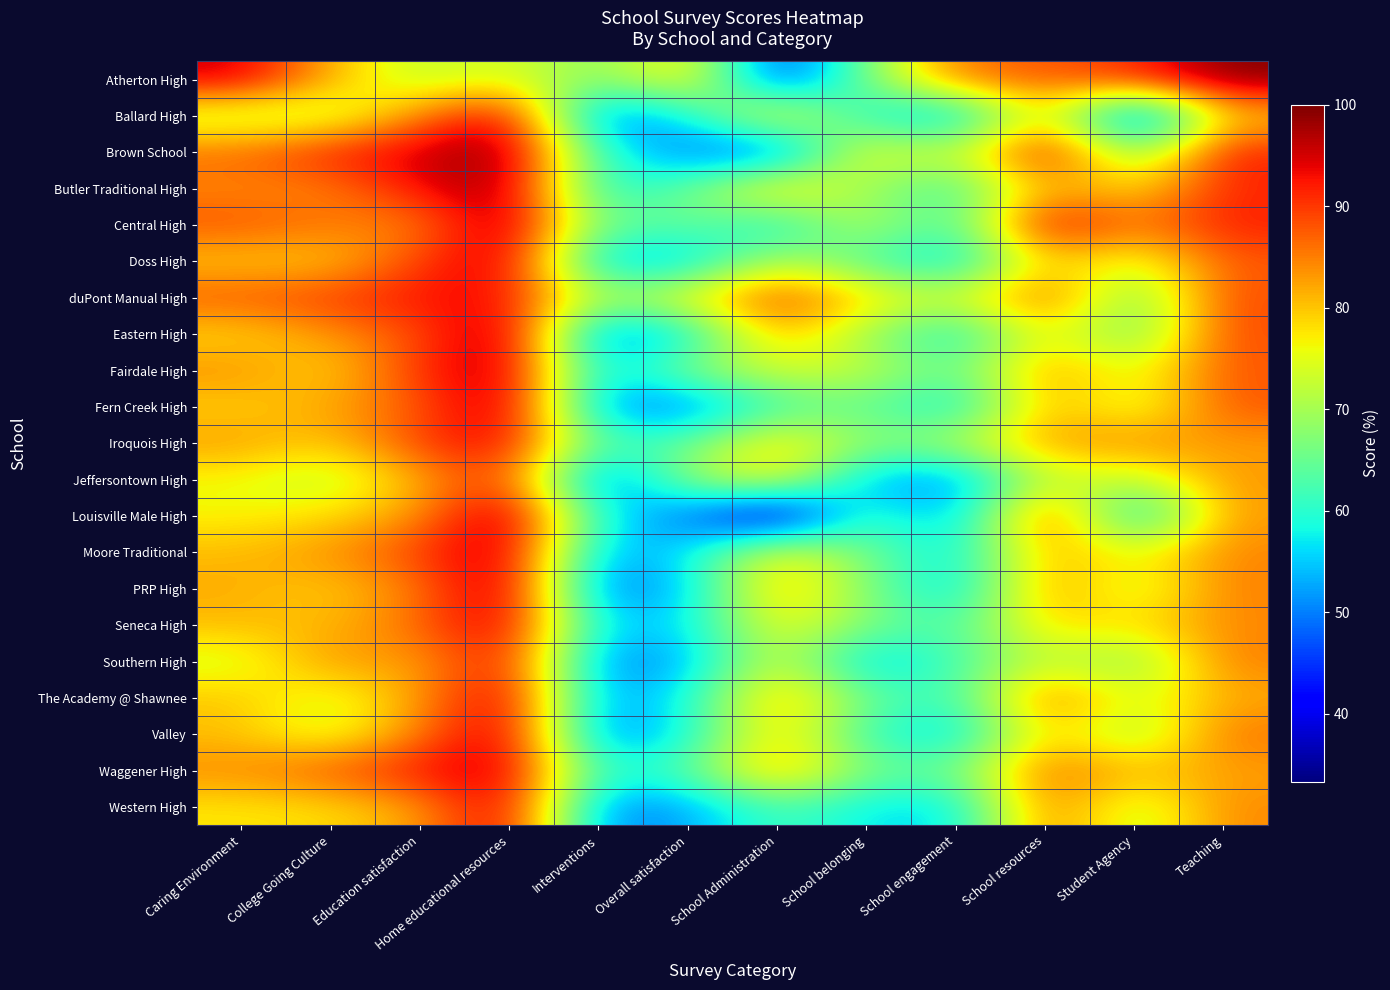

Reading left to right, extract all data points from this chart.

Atherton High: Caring Environment=95.7	College Going Culture=81.3	Education satisfaction=71.4	Home educational resources=75.0	Interventions=66.7	Overall satisfaction=80.0	School Administration=42.9	School belonging=66.7	School engagement=86.4	School resources=87.5	Student Agency=91.3	Teaching=100.0
Ballard High: Caring Environment=71.1	College Going Culture=71.4	Education satisfaction=84.6	Home educational resources=96.2	Interventions=47.1	Overall satisfaction=57.9	School Administration=79.2	School belonging=58.4	School engagement=51.9	School resources=80.8	Student Agency=42.1	Teaching=79.2
Brown School: Caring Environment=86.6	College Going Culture=92.3	Education satisfaction=95.6	Home educational resources=100.0	Interventions=60.2	Overall satisfaction=49.0	School Administration=46.0	School belonging=78.4	School engagement=70.9	School resources=95.7	Student Agency=65.1	Teaching=92.5
Butler Traditional High: Caring Environment=84.2	College Going Culture=84.5	Education satisfaction=93.3	Home educational resources=98.9	Interventions=57.7	Overall satisfaction=65.3	School Administration=81.1	School belonging=69.0	School engagement=60.9	School resources=81.8	Student Agency=78.0	Teaching=91.3
Central High: Caring Environment=88.3	College Going Culture=85.7	Education satisfaction=84.0	Home educational resources=100.0	Interventions=64.6	Overall satisfaction=65.7	School Administration=57.1	School belonging=72.9	School engagement=60.5	School resources=96.0	Student Agency=84.9	Teaching=92.0
Doss High: Caring Environment=79.5	College Going Culture=79.3	Education satisfaction=89.6	Home educational resources=96.9	Interventions=53.2	Overall satisfaction=54.1	School Administration=71.9	School belonging=62.4	School engagement=54.8	School resources=80.3	Student Agency=73.4	Teaching=87.6
duPont Manual High: Caring Environment=88.1	College Going Culture=89.9	Education satisfaction=92.9	Home educational resources=93.5	Interventions=70.1	Overall satisfaction=77.1	School Administration=90.7	School belonging=79.2	School engagement=73.1	School resources=88.9	Student Agency=64.6	Teaching=88.9
Eastern High: Caring Environment=78.3	College Going Culture=83.4	Education satisfaction=88.3	Home educational resources=99.3	Interventions=47.5	Overall satisfaction=57.0	School Administration=82.1	School belonging=68.8	School engagement=56.9	School resources=78.1	Student Agency=64.6	Teaching=88.9
Fairdale High: Caring Environment=84.0	College Going Culture=78.0	Education satisfaction=91.0	Home educational resources=98.0	Interventions=54.9	Overall satisfaction=68.1	School Administration=74.3	School belonging=72.9	School engagement=64.0	School resources=83.7	Student Agency=73.9	Teaching=87.9
Fern Creek High: Caring Environment=78.9	College Going Culture=82.4	Education satisfaction=87.6	Home educational resources=98.5	Interventions=50.9	Overall satisfaction=48.9	School Administration=61.7	School belonging=65.1	School engagement=55.8	School resources=82.4	Student Agency=72.4	Teaching=88.1
Iroquois High: Caring Environment=83.1	College Going Culture=79.1	Education satisfaction=89.9	Home educational resources=94.7	Interventions=62.6	Overall satisfaction=64.5	School Administration=80.0	School belonging=67.7	School engagement=71.2	School resources=83.3	Student Agency=84.3	Teaching=82.7
Jeffersontown High: Caring Environment=75.8	College Going Culture=71.4	Education satisfaction=81.8	Home educational resources=90.9	Interventions=45.5	Overall satisfaction=69.7	School Administration=77.8	School belonging=53.1	School engagement=50.0	School resources=72.7	Student Agency=71.0	Teaching=83.3
Louisville Male High: Caring Environment=76.5	College Going Culture=78.3	Education satisfaction=83.3	Home educational resources=100.0	Interventions=58.3	Overall satisfaction=48.6	School Administration=33.3	School belonging=63.6	School engagement=51.4	School resources=91.7	Student Agency=53.1	Teaching=83.3
Moore Traditional: Caring Environment=80.8	College Going Culture=83.7	Education satisfaction=89.6	Home educational resources=98.2	Interventions=52.4	Overall satisfaction=56.7	School Administration=77.7	School belonging=66.1	School engagement=55.8	School resources=82.1	Student Agency=75.5	Teaching=84.6
PRP High: Caring Environment=81.7	College Going Culture=79.1	Education satisfaction=85.3	Home educational resources=99.0	Interventions=47.6	Overall satisfaction=54.5	School Administration=82.3	School belonging=67.3	School engagement=54.0	School resources=84.5	Student Agency=71.9	Teaching=85.0
Seneca High: Caring Environment=80.8	College Going Culture=80.6	Education satisfaction=86.8	Home educational resources=96.8	Interventions=55.4	Overall satisfaction=56.3	School Administration=77.2	School belonging=67.1	School engagement=62.0	School resources=79.3	Student Agency=77.9	Teaching=84.3
Southern High: Caring Environment=73.5	College Going Culture=84.1	Education satisfaction=81.8	Home educational resources=94.3	Interventions=49.3	Overall satisfaction=52.7	School Administration=75.0	School belonging=53.7	School engagement=62.0	School resources=72.7	Student Agency=66.7	Teaching=85.3
The Academy @ Shawnee: Caring Environment=80.2	College Going Culture=73.6	Education satisfaction=82.9	Home educational resources=97.1	Interventions=51.2	Overall satisfaction=58.3	School Administration=83.0	School belonging=65.3	School engagement=60.5	School resources=87.4	Student Agency=73.4	Teaching=81.7
Valley: Caring Environment=80.2	College Going Culture=73.4	Education satisfaction=85.1	Home educational resources=97.7	Interventions=48.4	Overall satisfaction=57.8	School Administration=80.2	School belonging=60.5	School engagement=54.5	School resources=80.4	Student Agency=68.3	Teaching=86.1
Waggener High: Caring Environment=84.3	College Going Culture=88.2	Education satisfaction=92.8	Home educational resources=97.2	Interventions=59.2	Overall satisfaction=63.6	School Administration=83.7	School belonging=66.1	School engagement=65.4	School resources=87.4	Student Agency=80.6	Teaching=82.5
Western High: Caring Environment=77.5	College Going Culture=78.2	Education satisfaction=82.5	Home educational resources=96.9	Interventions=49.8	Overall satisfaction=52.3	School Administration=62.6	School belonging=57.0	School engagement=55.4	School resources=86.7	Student Agency=71.2	Teaching=84.4